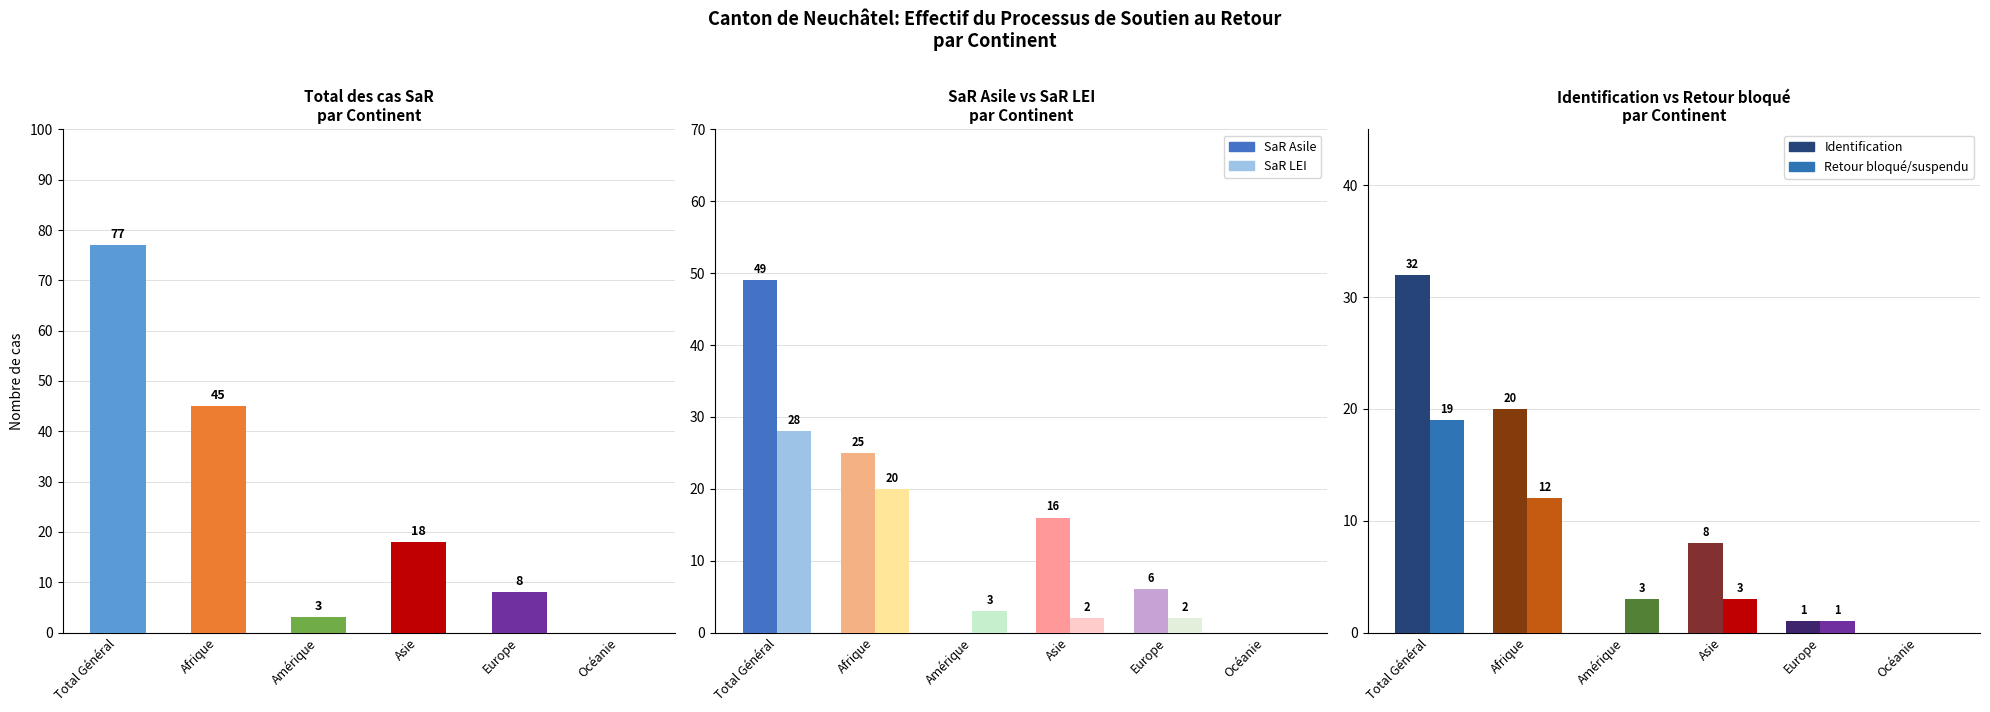

Between Amérique and Total Général, which is larger?

Total Général